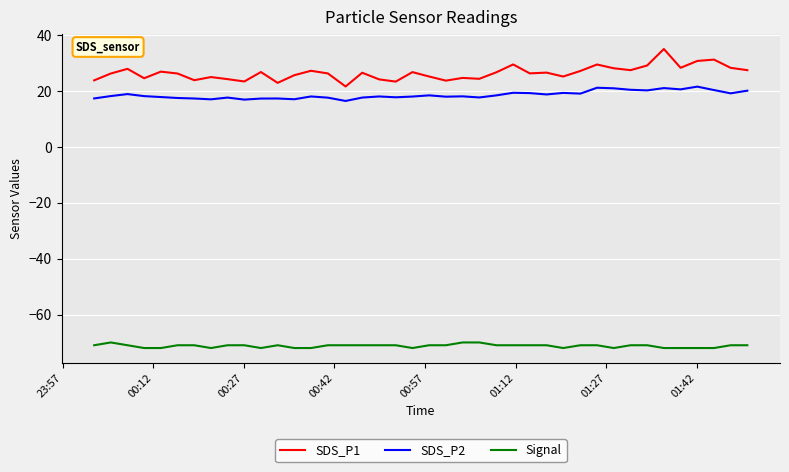

Which series has the largest total across all categories?

SDS_P1